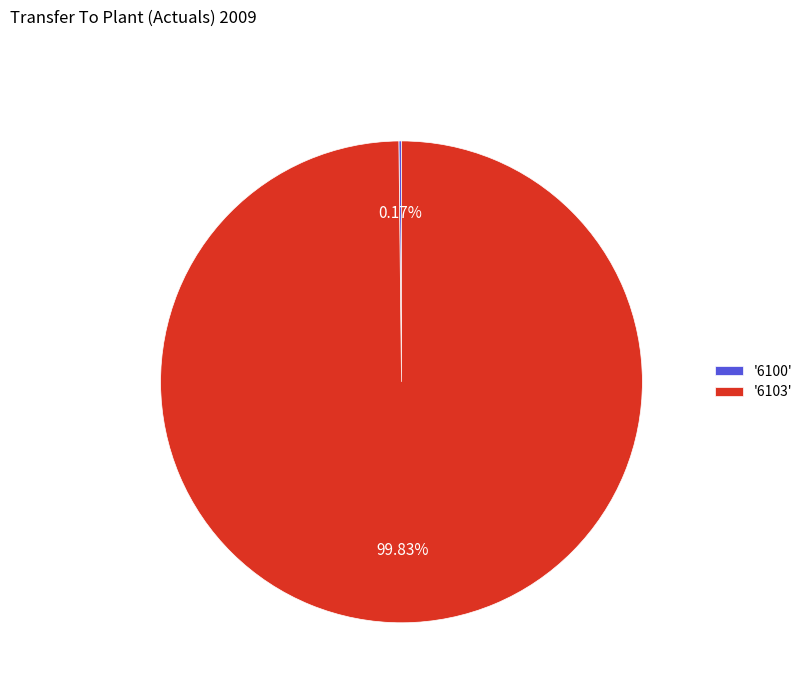

Which category accounts for the majority?

'6103'